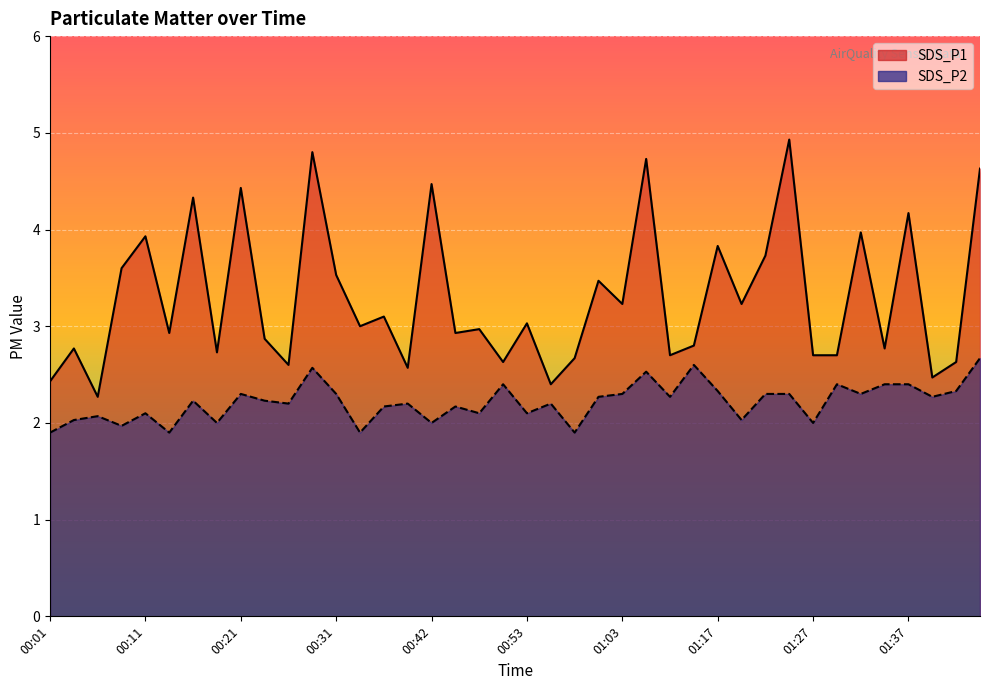

How many values in the SDS_P1 series exceed 3?

19